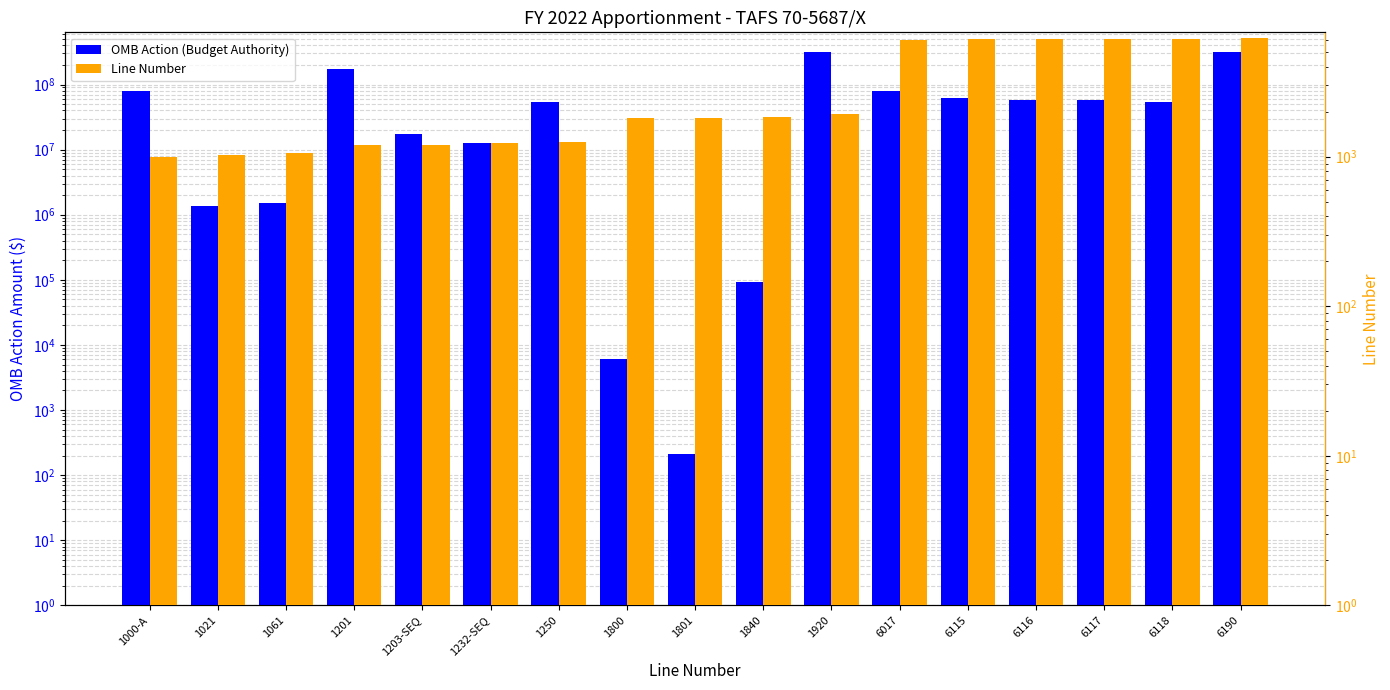

Which category has the lowest value across all series?

1801